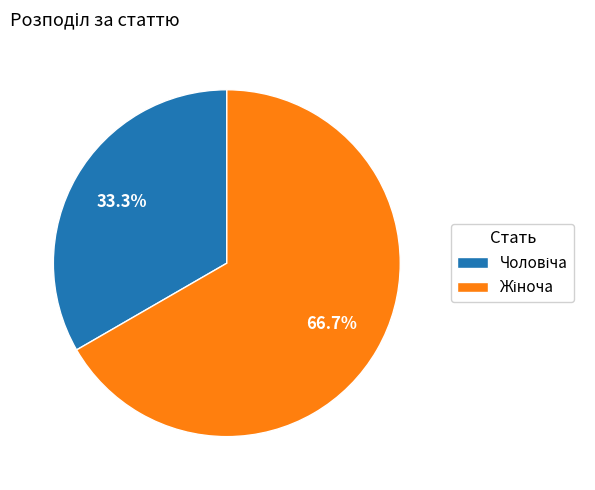

Is there a majority slice in this chart?

Yes